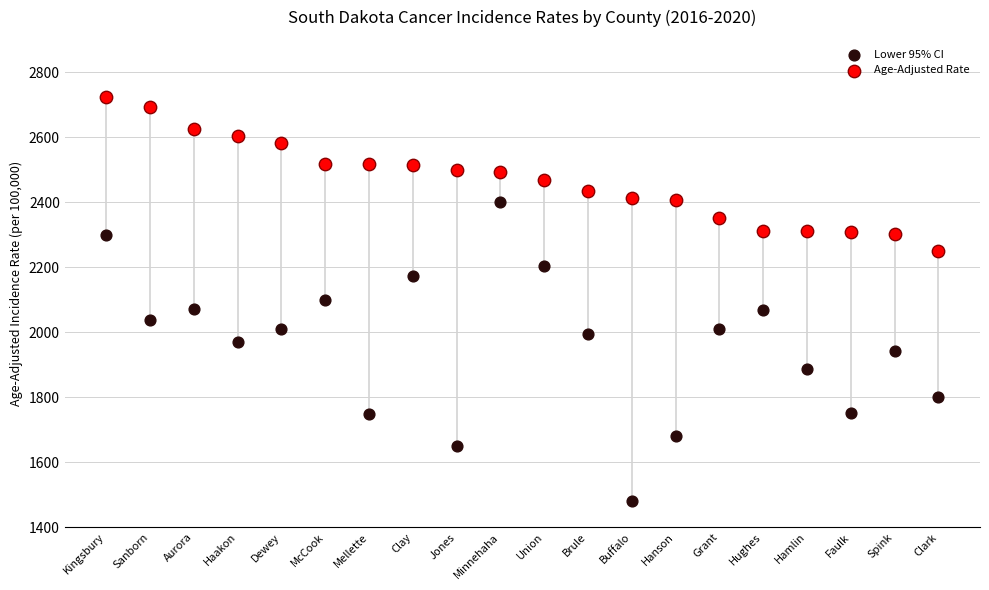

What are all the series names shown in the legend?

Lower 95% CI, Age-Adjusted Rate